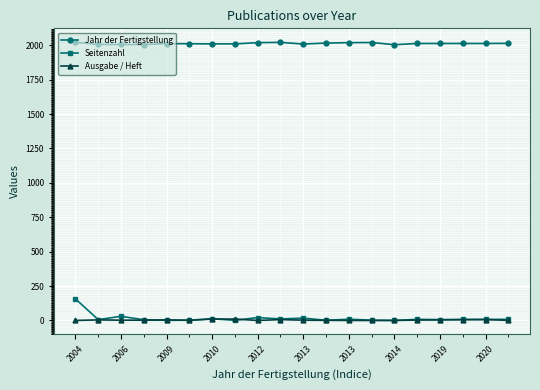

How many values in the Ausgabe / Heft series are below 2?

8